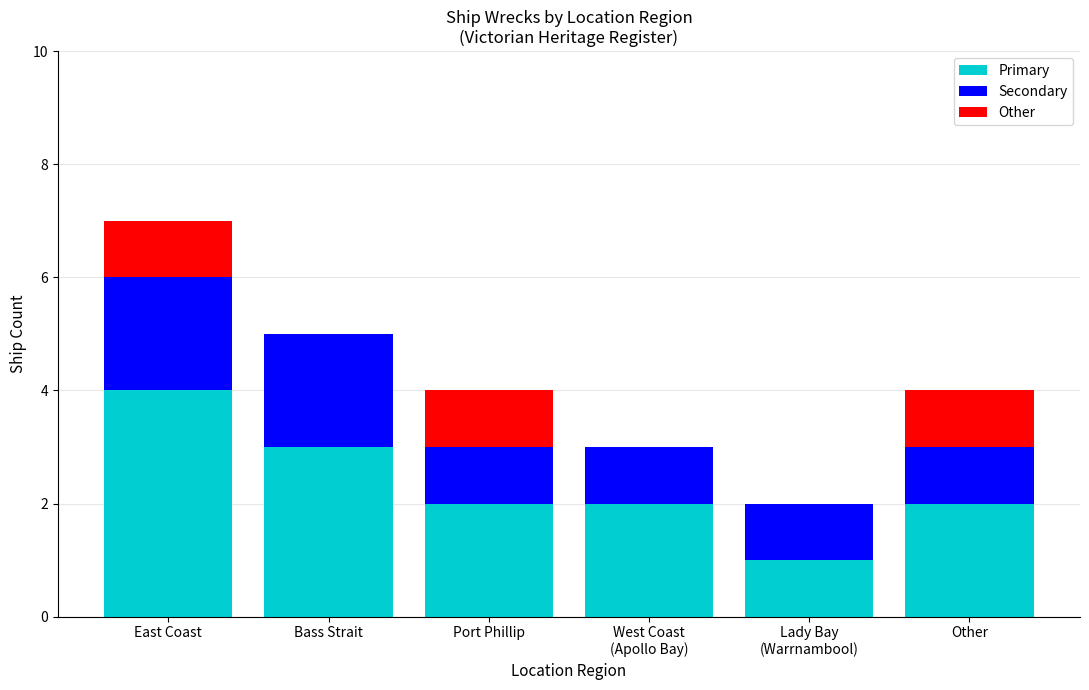

True or false: Primary has a value of 4 at East Coast.

True